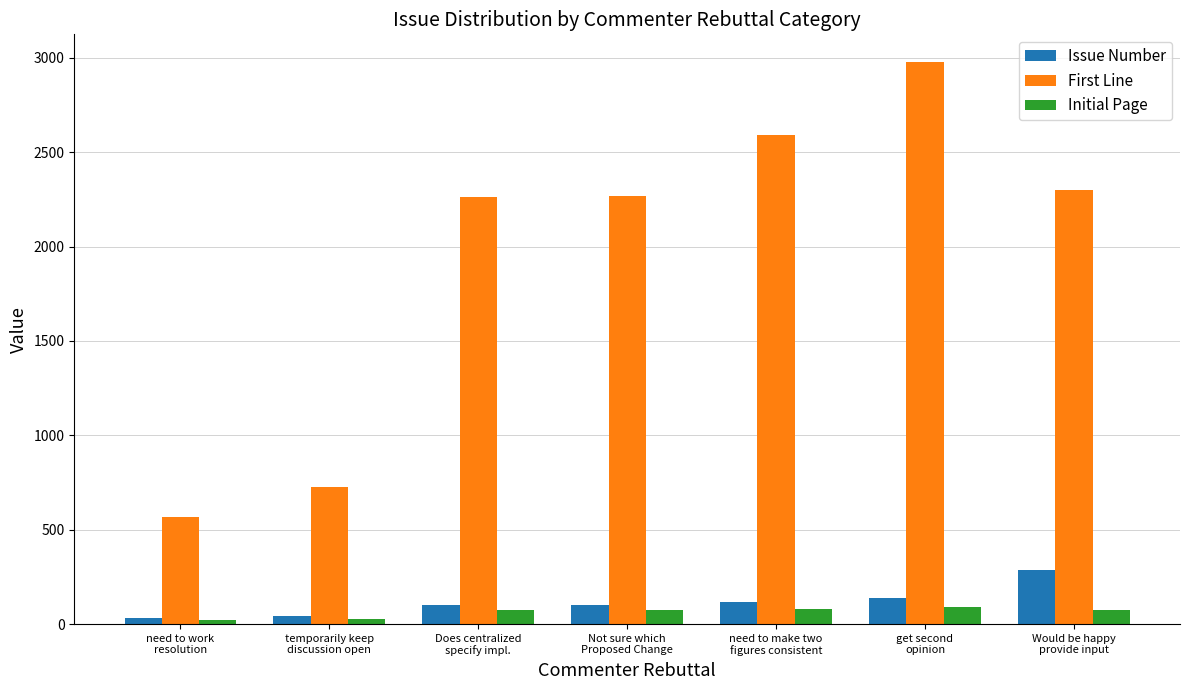

The value of Issue Number at get second
opinion is 138. True or false?

True